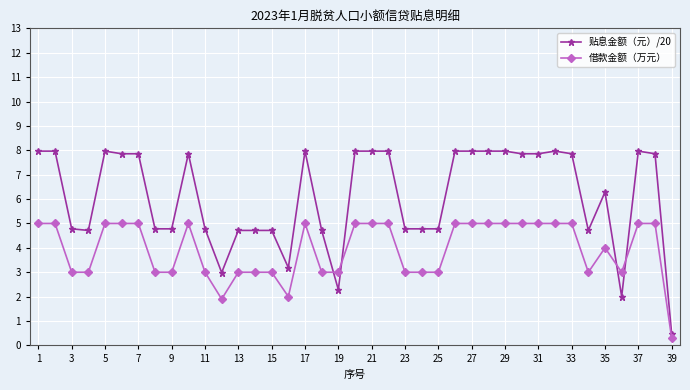

List the series in order of their peak value, lowest first.

借款金额（万元）, 贴息金额（元）/20